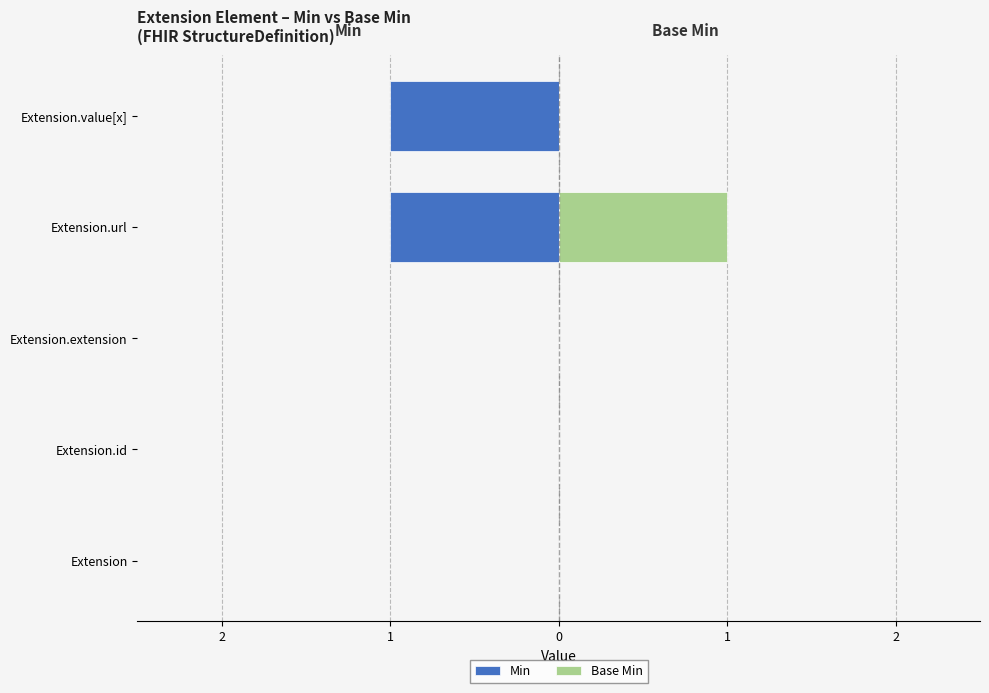

Reading left to right, list all the values displayed in this chart.

Min: 0	0	0	-1	-1
Base Min: 0	0	0	1	0